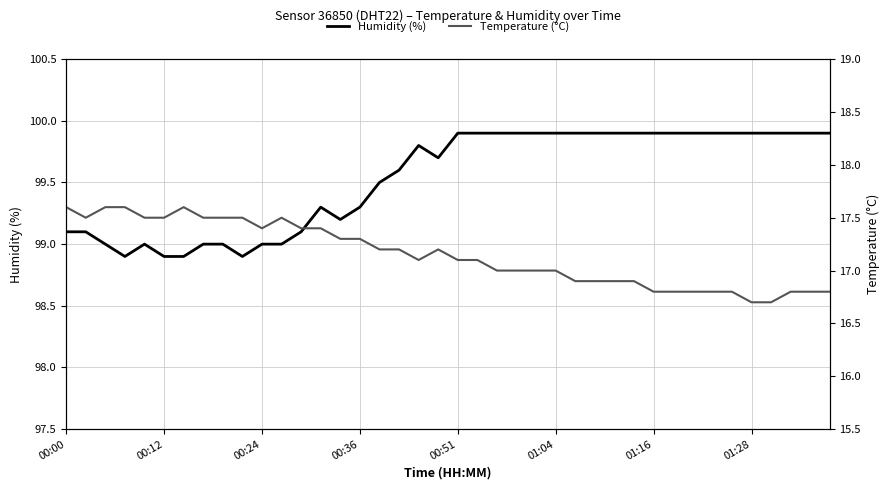

What position from the right is 27?

13